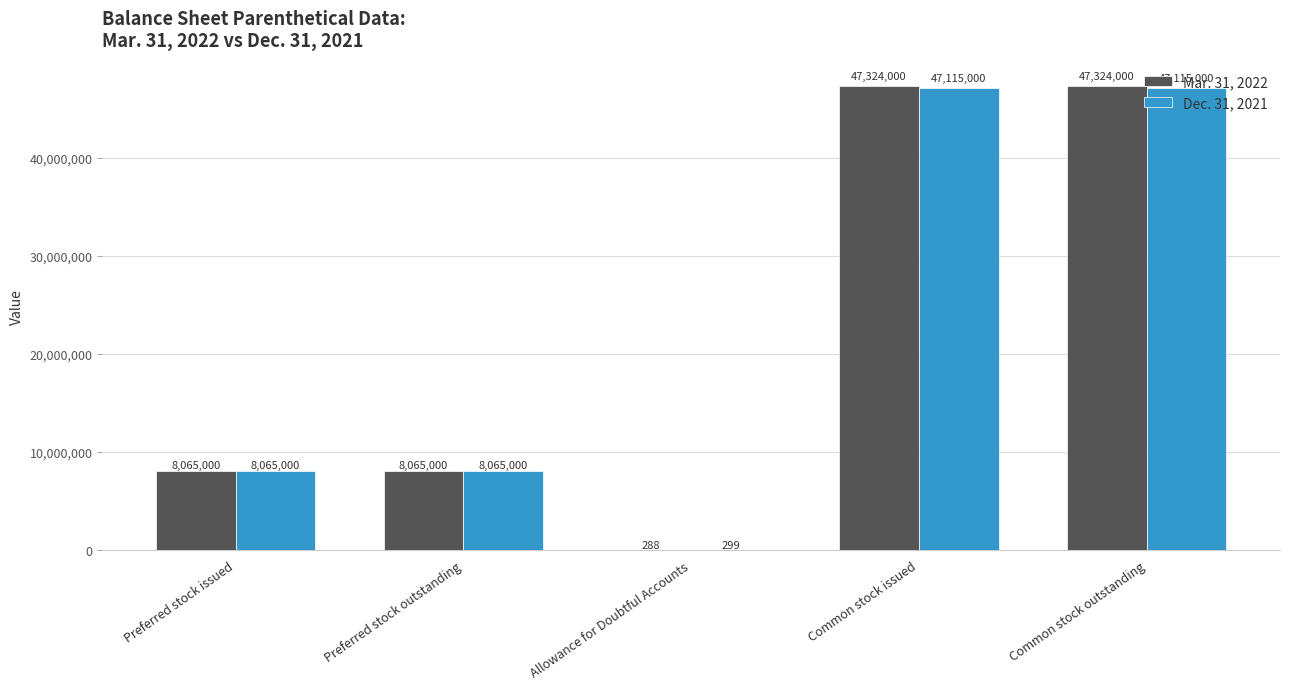

What is the sum of all Mar. 31, 2022 values?

110778288